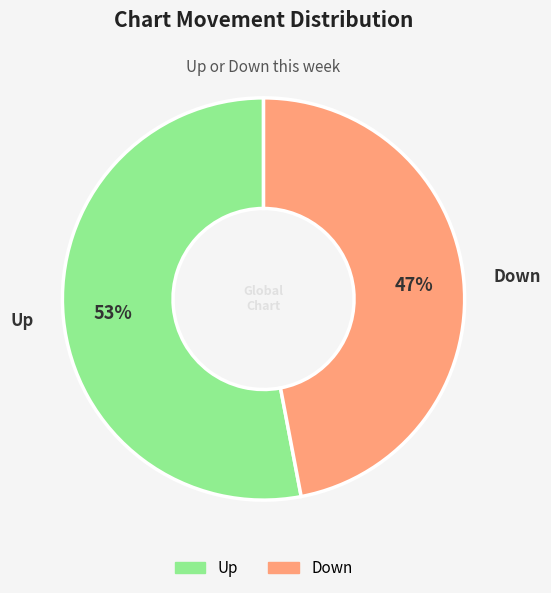

Rank the categories by value from lowest to highest.

Down, Up